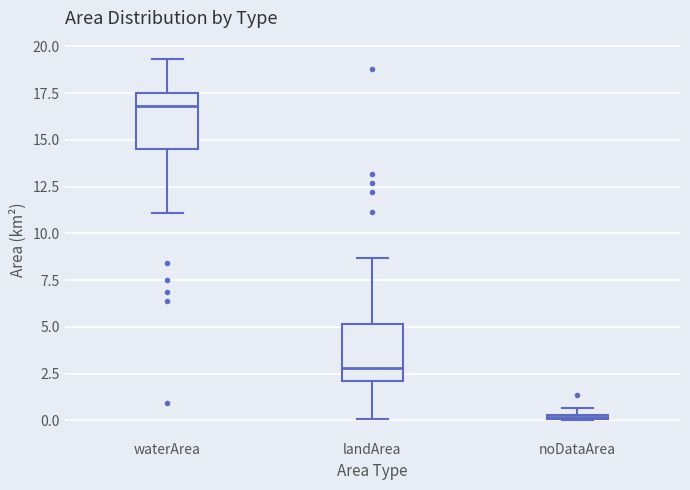

Which box has the lowest median line?

noDataArea